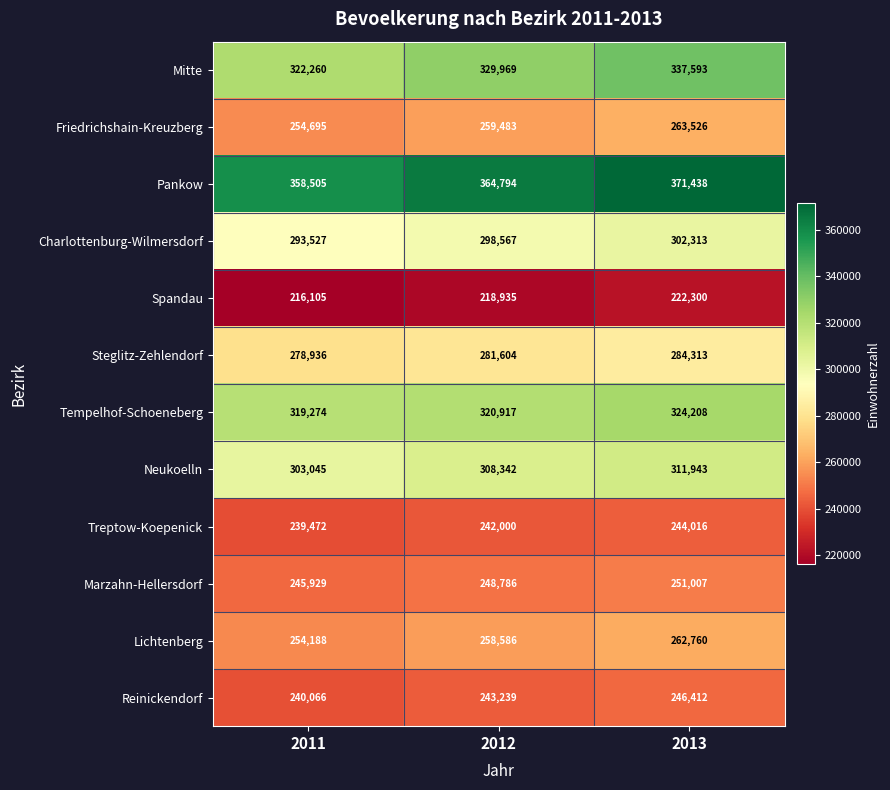

What is the total value across all series at 2012?

3375222